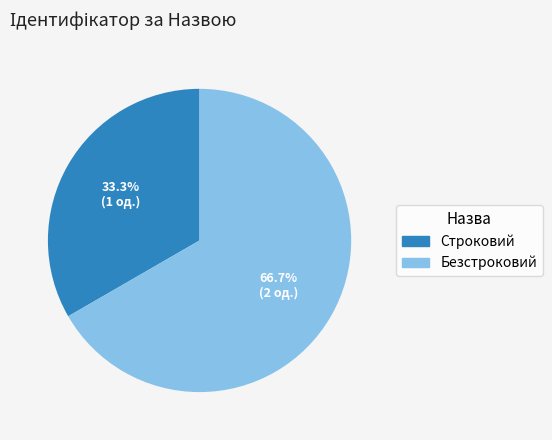

What is the ratio of the value at Безстроковий to the value at Строковий?

2.0